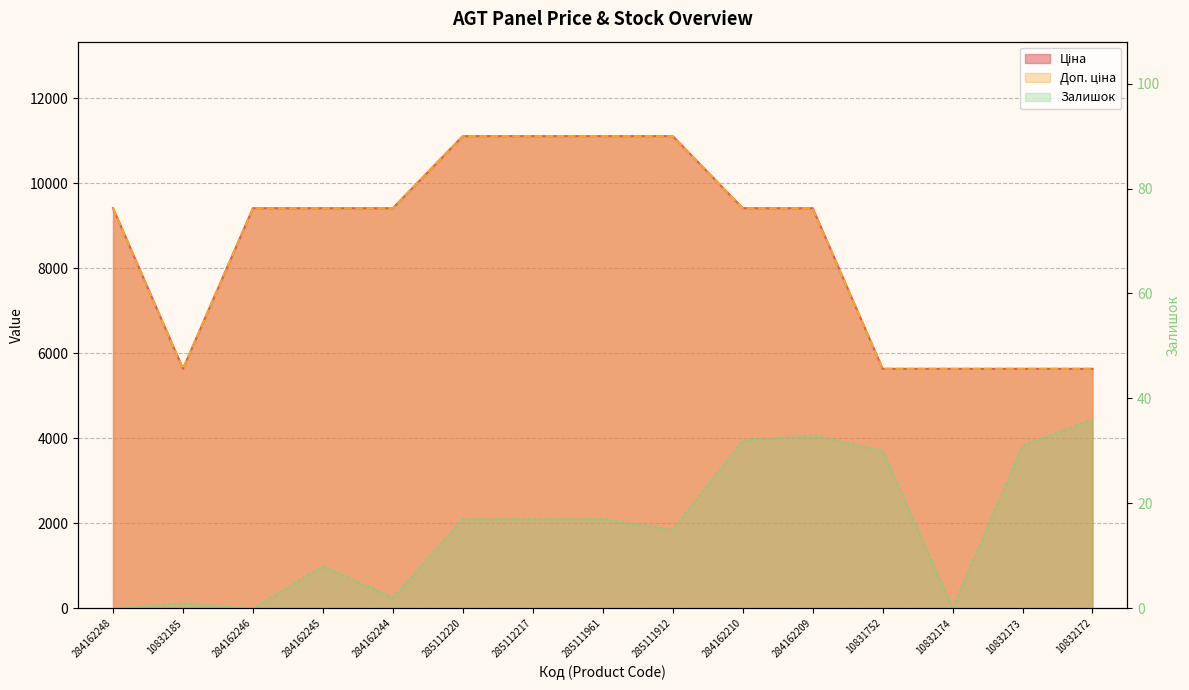

What is the difference between the Доп. ціна values at 284162209 and 10832174?

3780.9